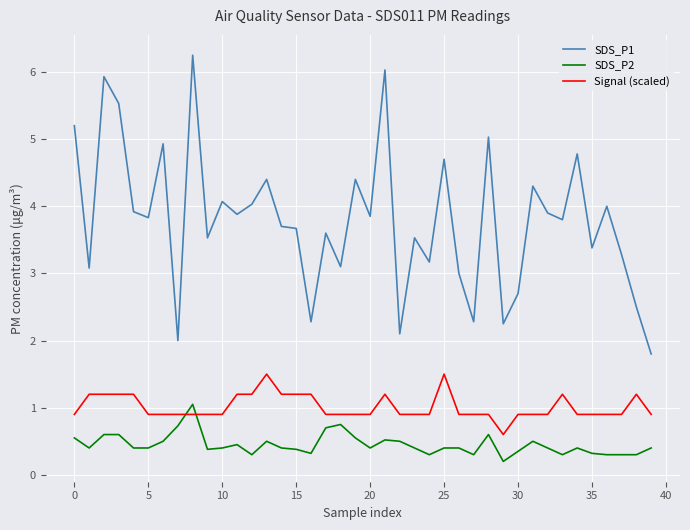

True or false: Signal (scaled) has more than 0 interior local peaks.

True